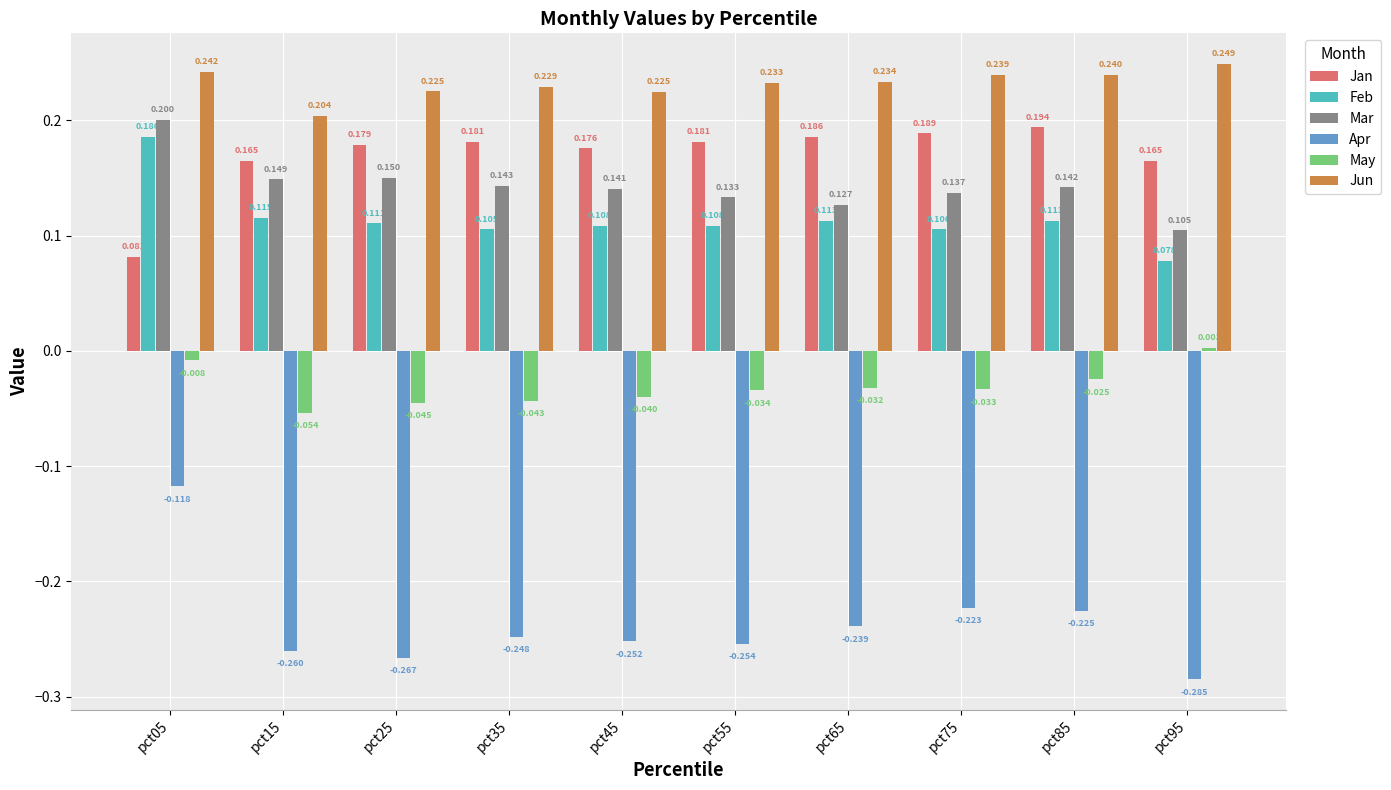

Read the Jun value at pct65.

0.2